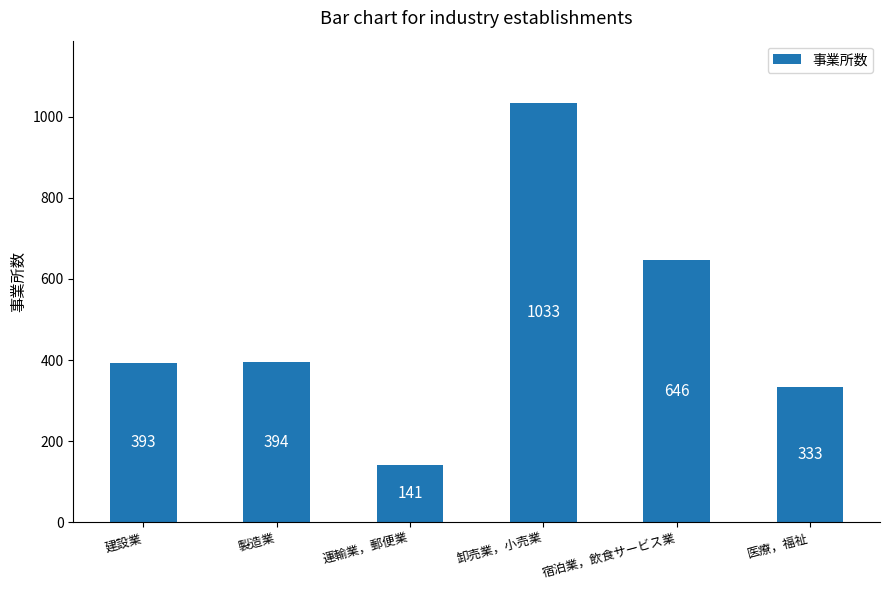

Rank the categories by value from highest to lowest.

卸売業，小売業, 宿泊業，飲食サービス業, 製造業, 建設業, 医療，福祉, 運輸業，郵便業